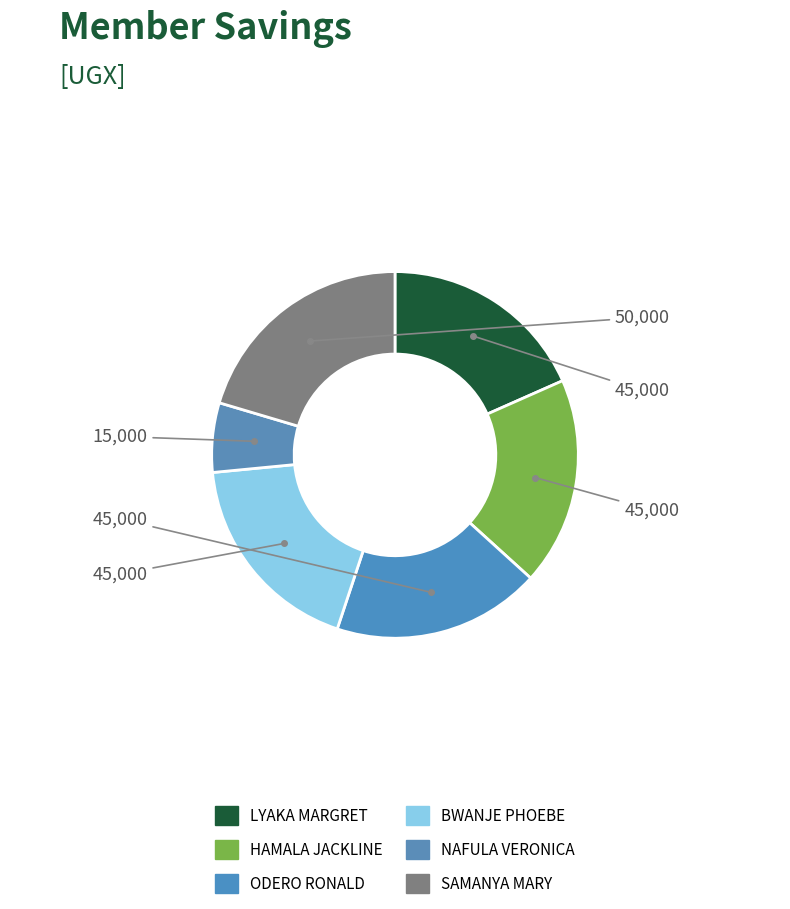

True or false: NAFULA VERONICA accounts for 1% of the total.

False